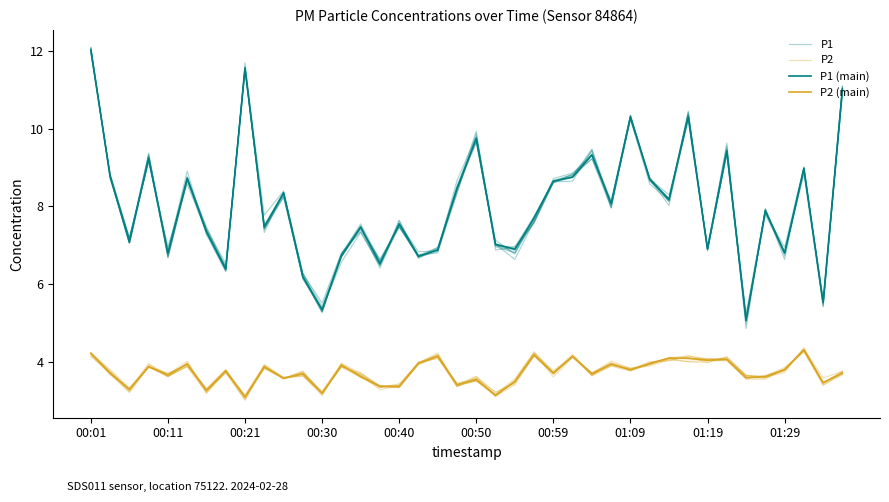

In P1, how many points are higher than both neighbors (excluding endpoints)?

13